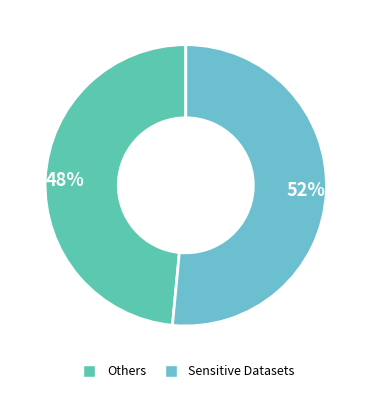

How many slices are in this pie chart?

2